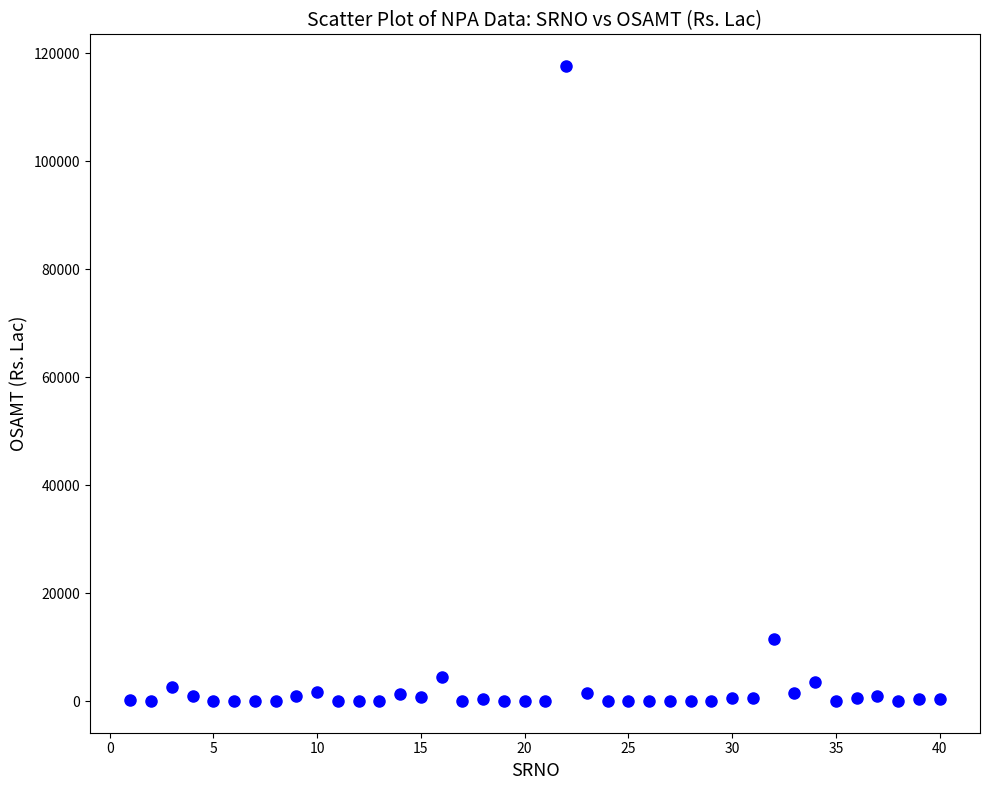

What is the range of X values (max minus min)?

39.0